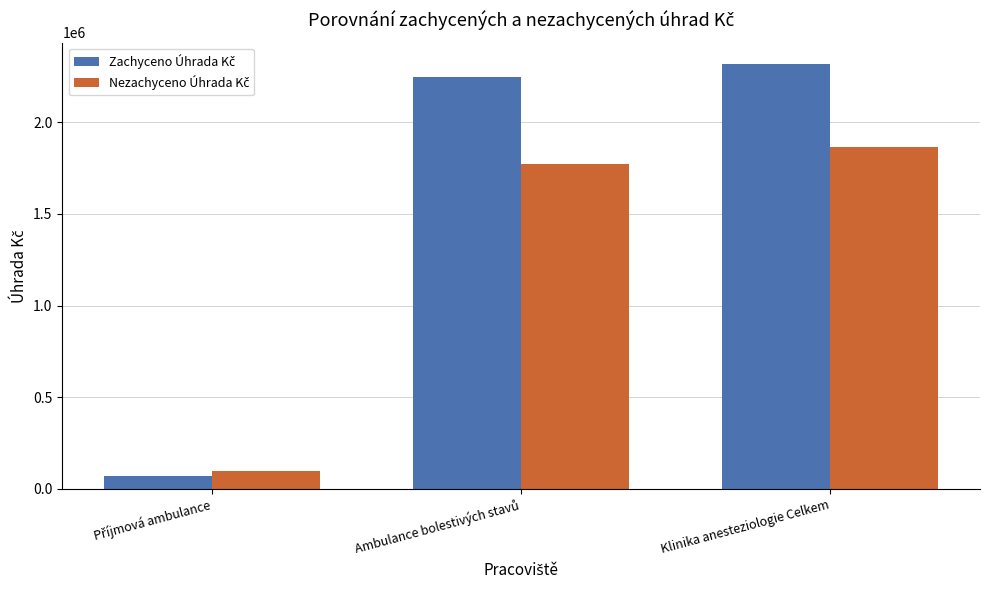

What is the spread (max minus min) of values at Klinika anesteziologie Celkem?

451077.1